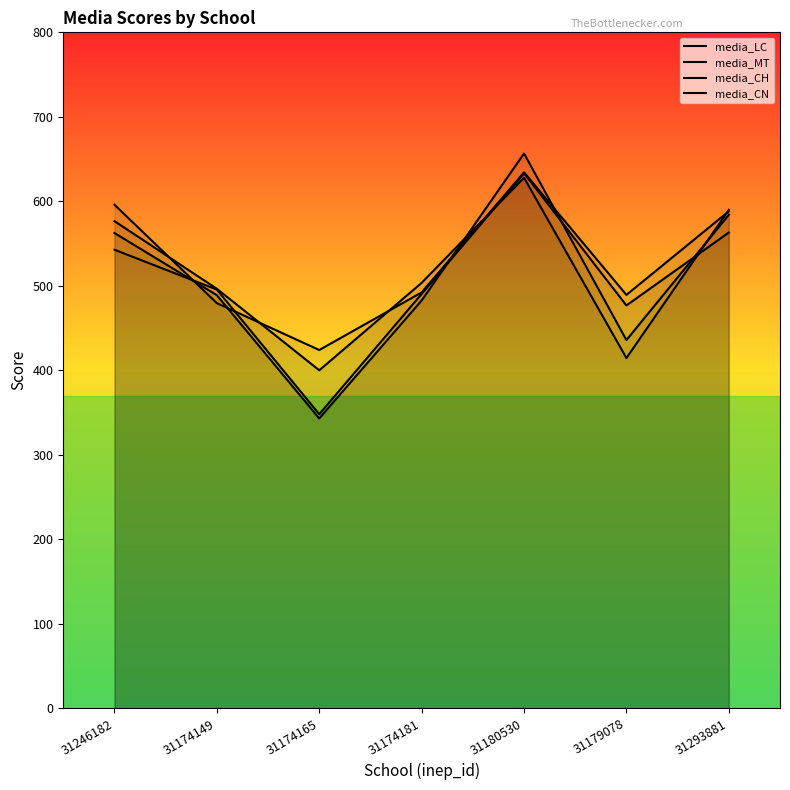

What is the sum of the media_CH values at 31293881 and 31174149?

1067.6